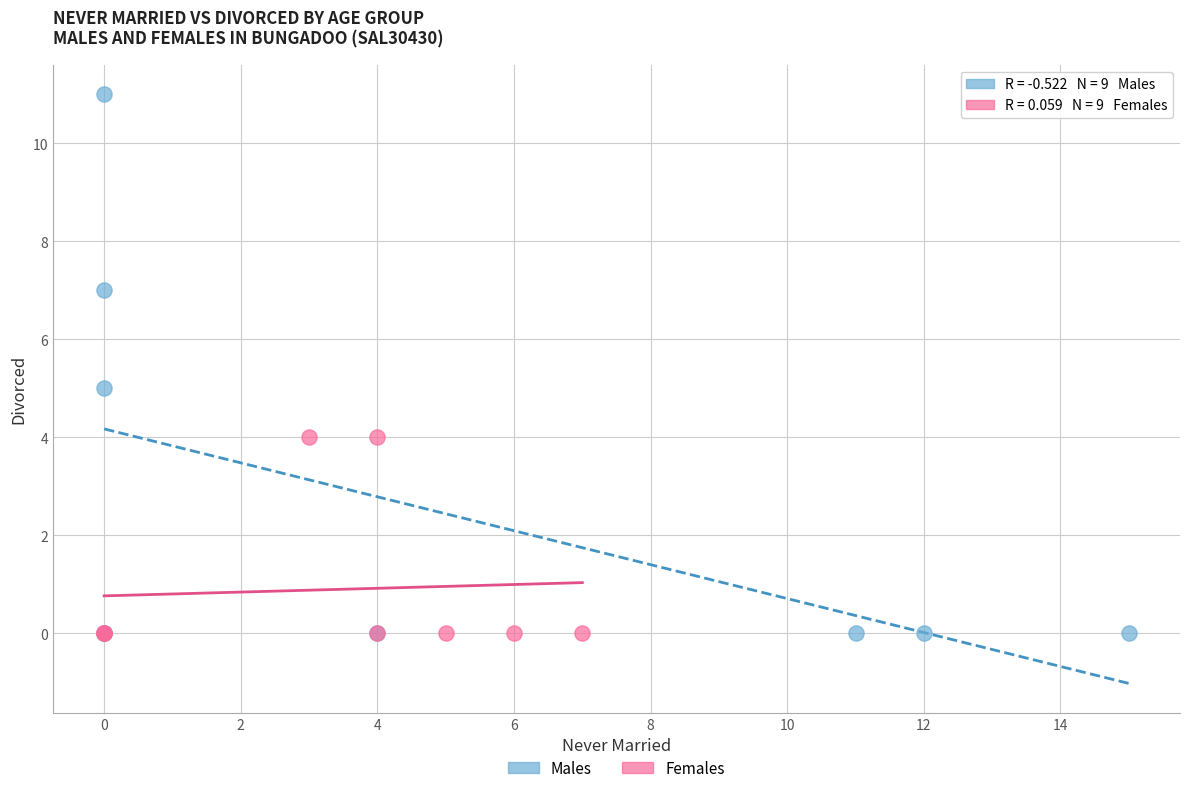

Which series contains the highest Y value?

Males